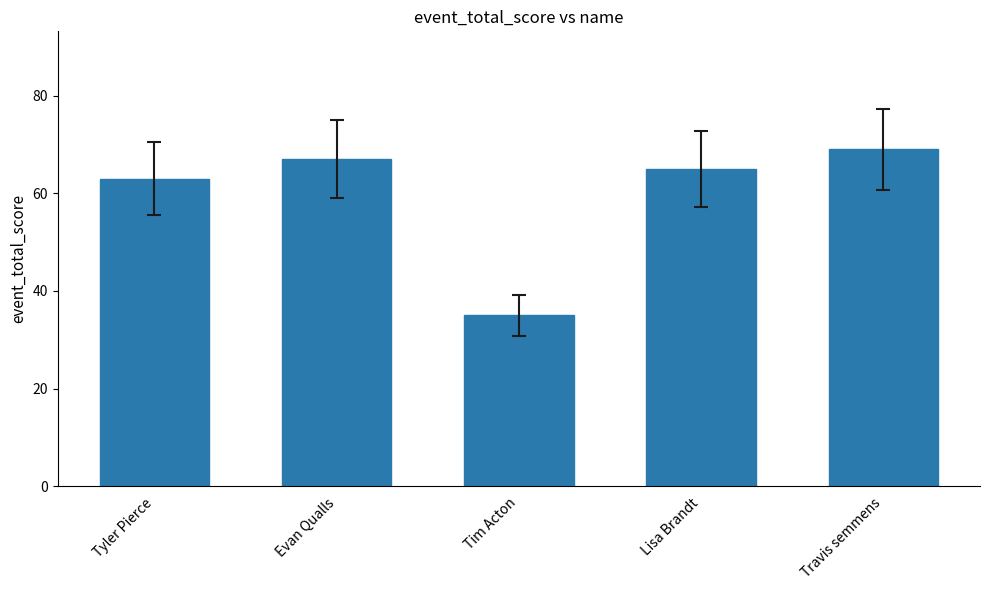

The value at Tyler Pierce is 35. True or false?

False